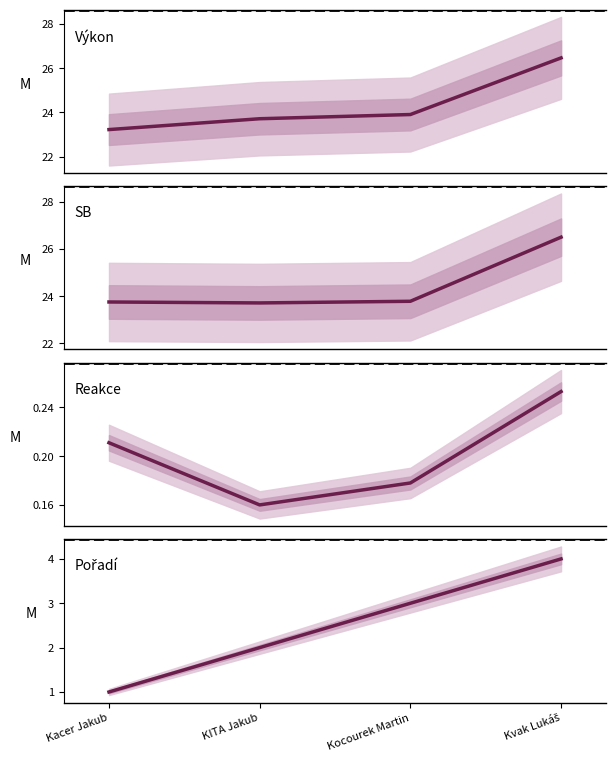

How many lines are shown in the chart?

4